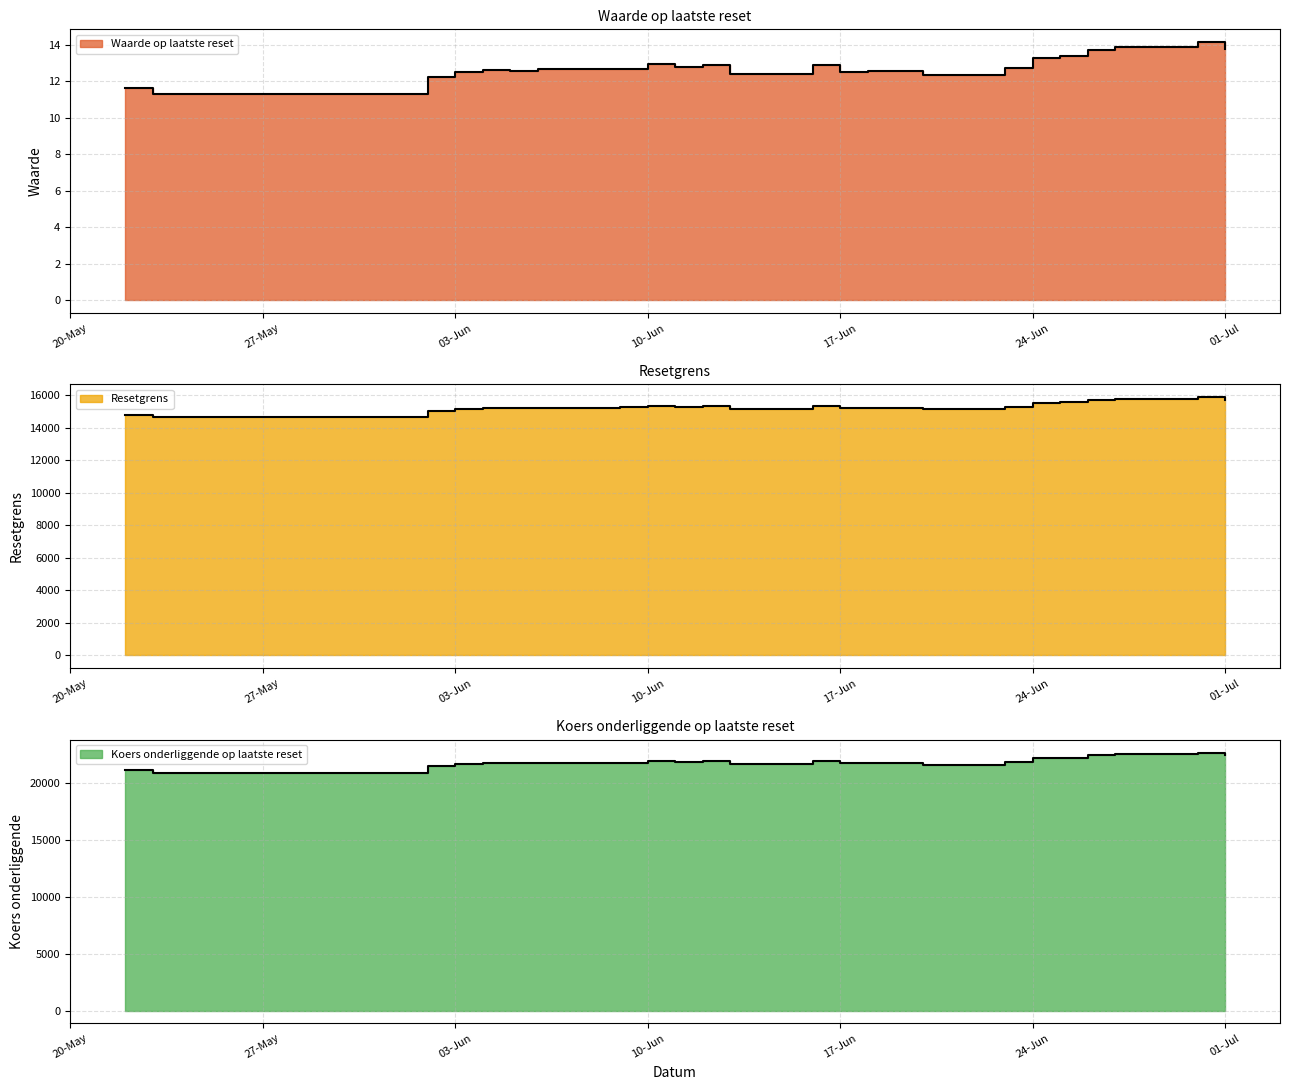

True or false: Resetgrens has a value of 15713.1 at 2025-06-26.

True